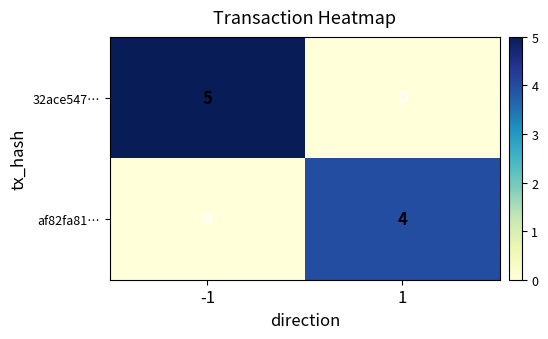

Reading left to right, transcribe all the data shown in this chart.

32ace547…: -1=5	1=0
af82fa81…: -1=0	1=4